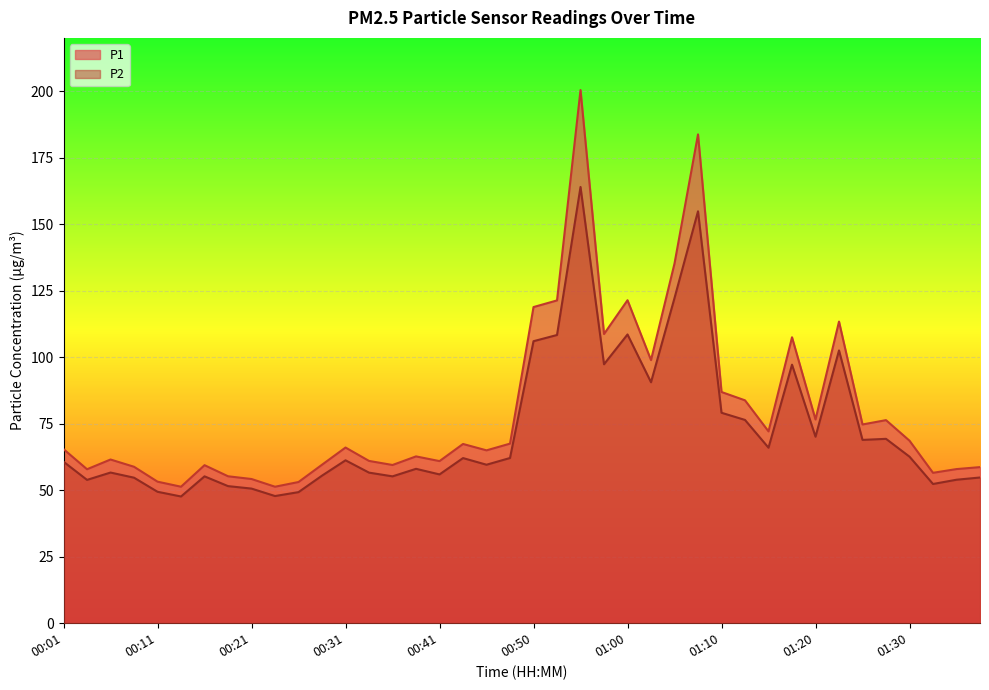

What is the label of the 40th point from the left?

01:37